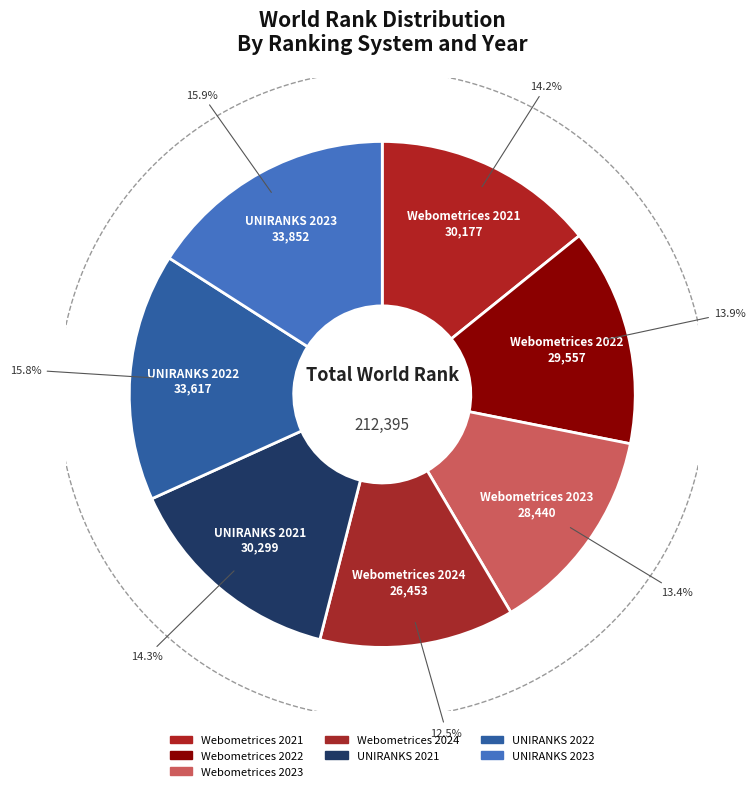

Count the number of slices in the pie.

7